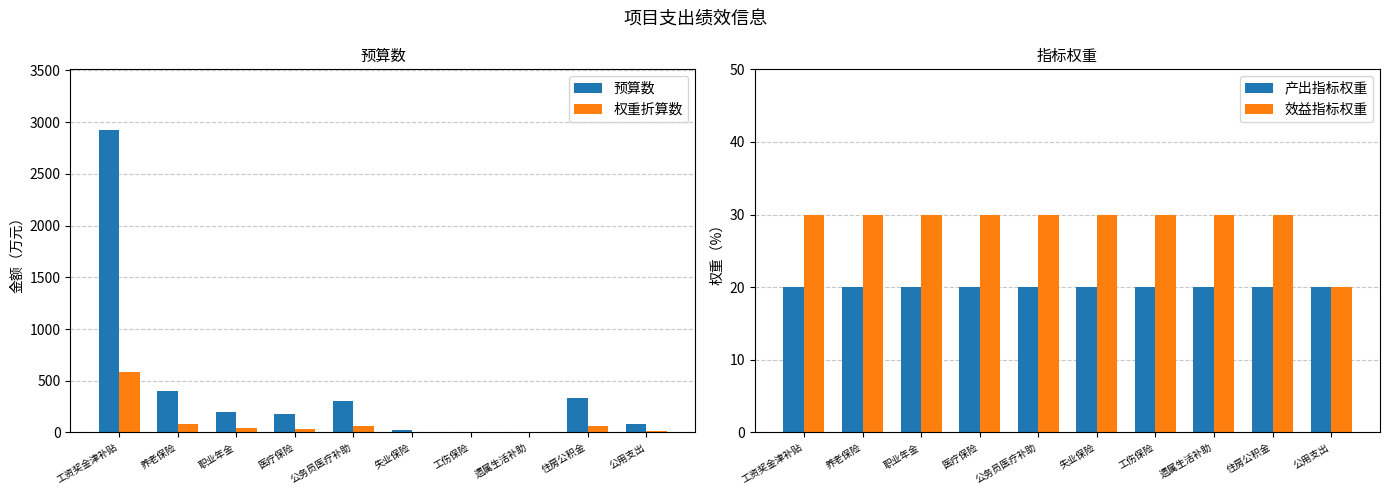

What is the maximum value shown in the chart?

2925.6